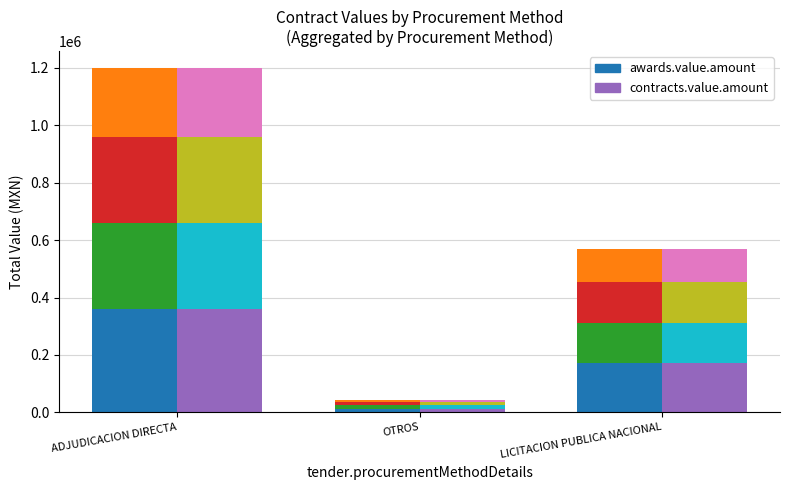

List the series in order of their peak value, lowest first.

awards.value.amount (seg 1), contracts.value.amount (seg 1)